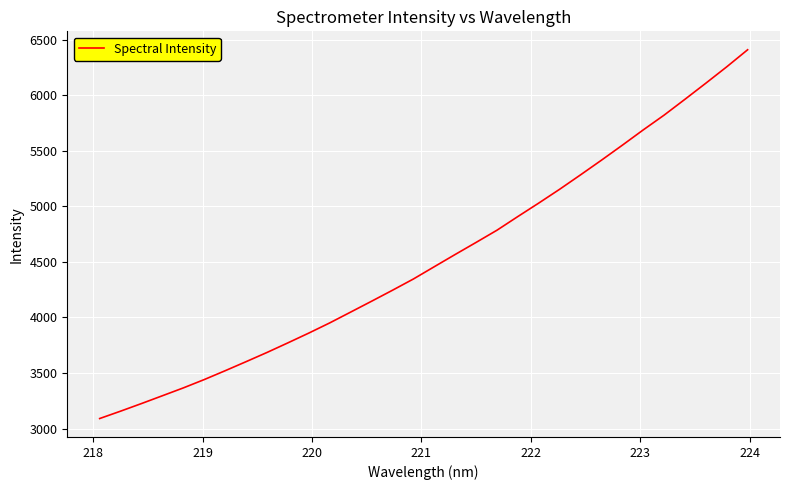

What is the minimum value shown in the chart?

3089.8